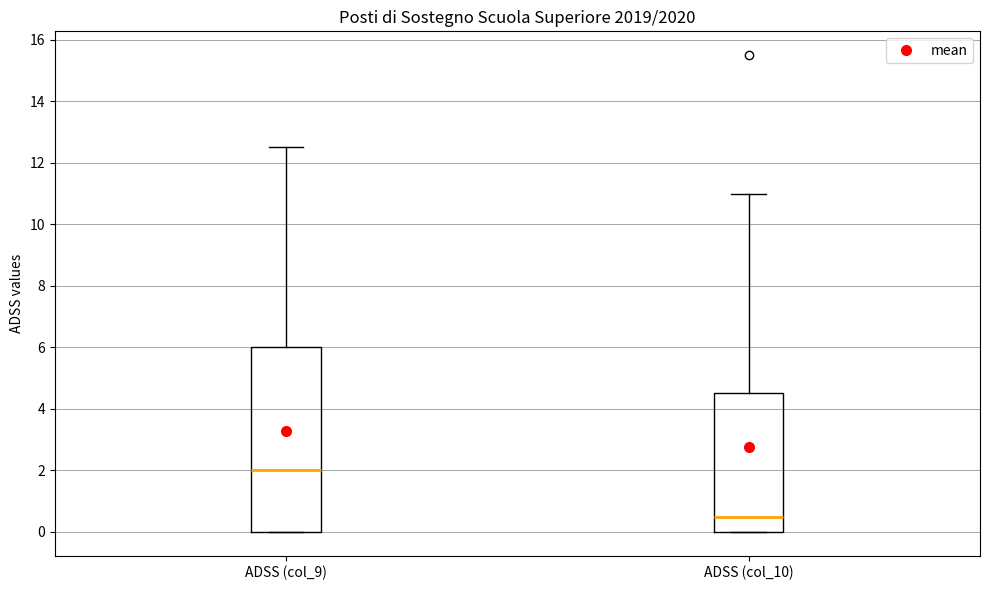

Comparing the boxes themselves (not the whiskers), which one is the tallest?

ADSS (col_9)